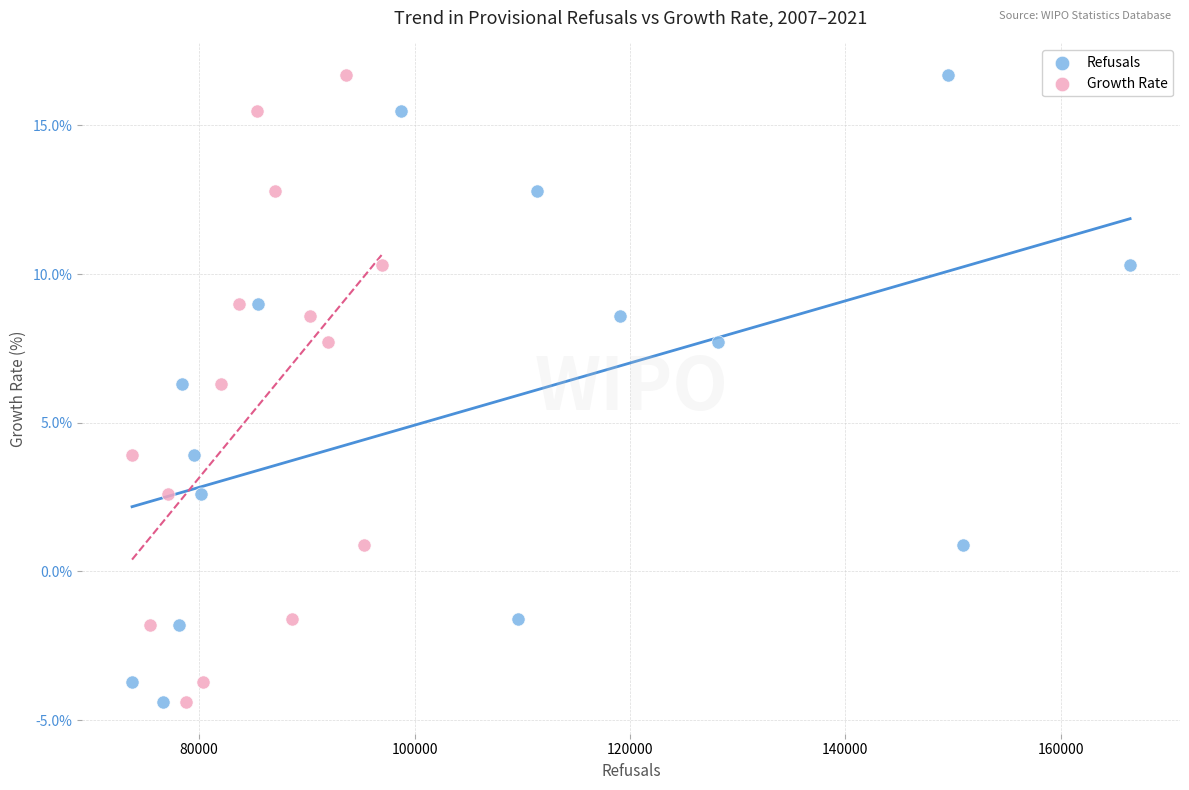

What are all the series names shown in the legend?

Refusals, Growth Rate